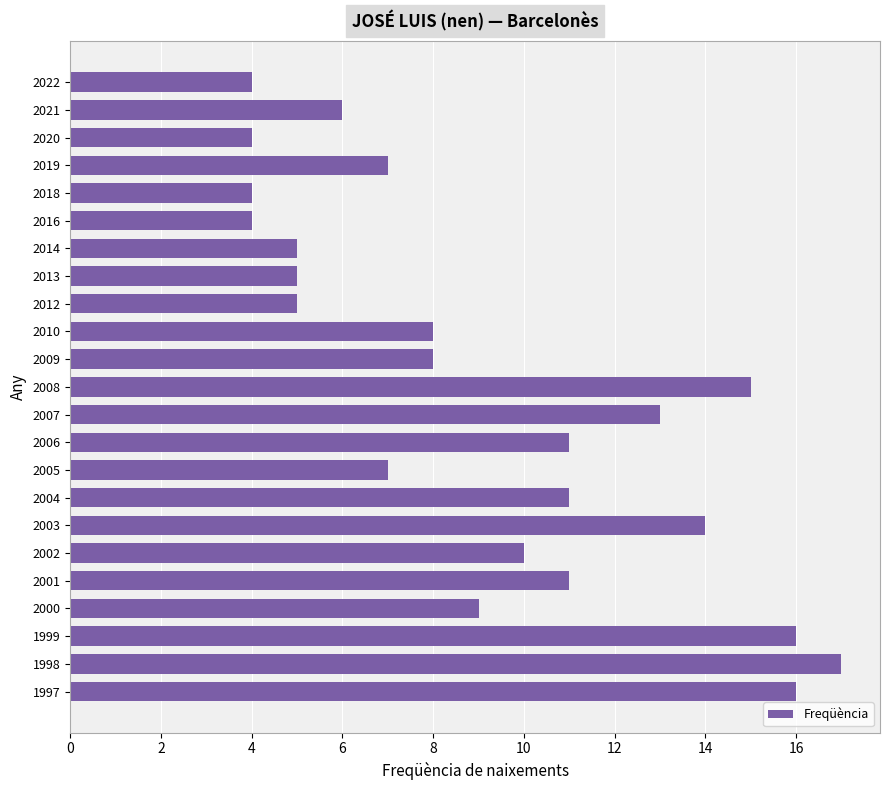

What is the sum of all values?

210